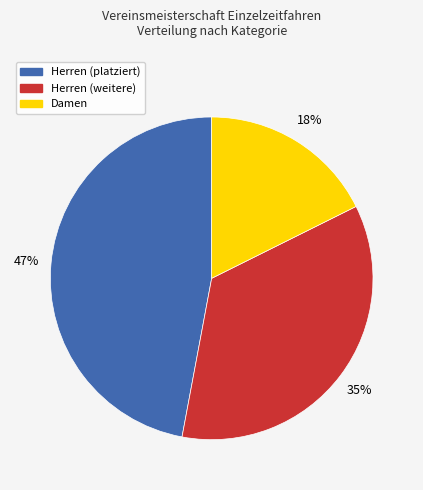

What percentage is the Damen slice, to the nearest percent?

18%